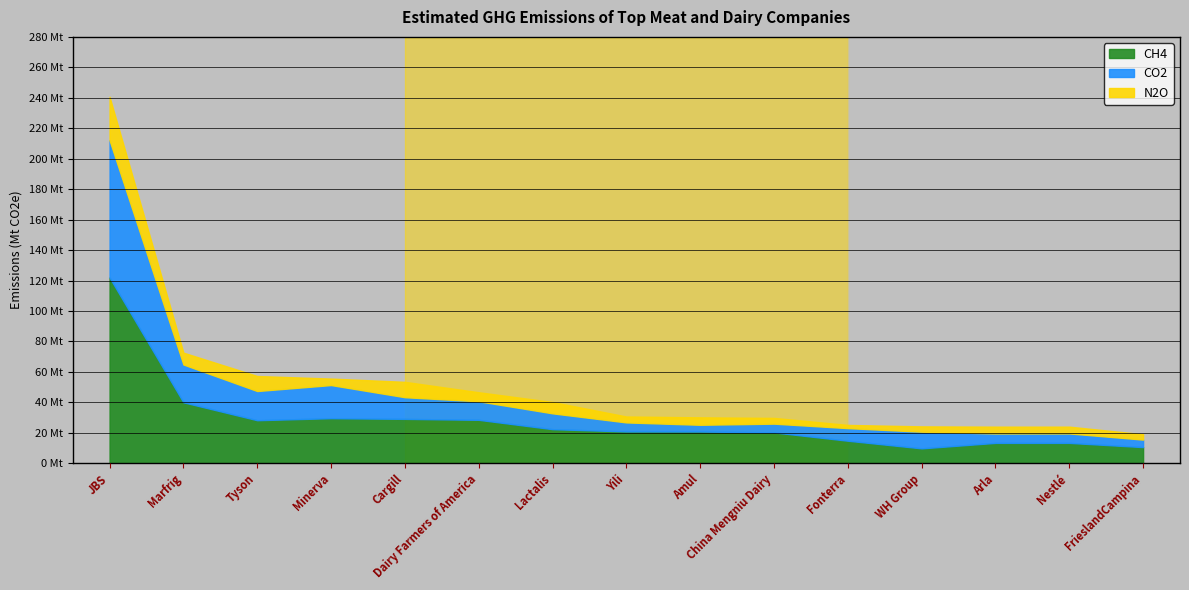

How many distinct data groups are displayed?

3